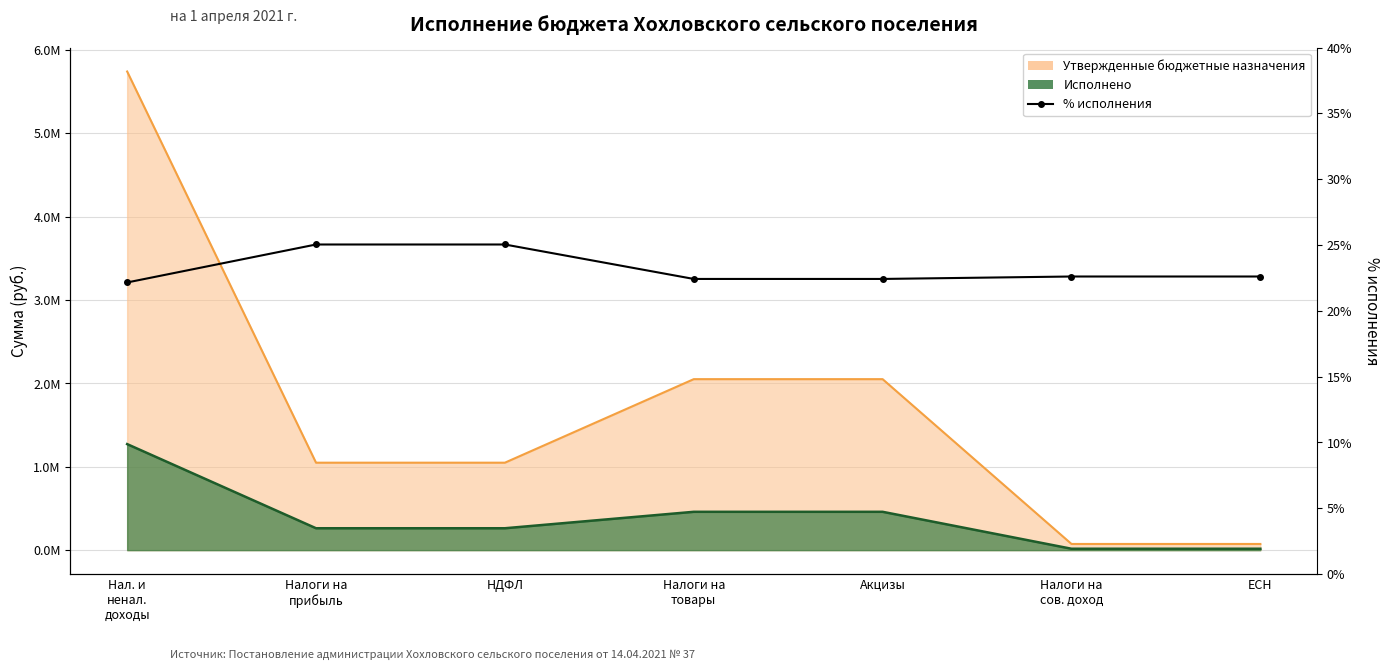

How many data points does each series have?

7